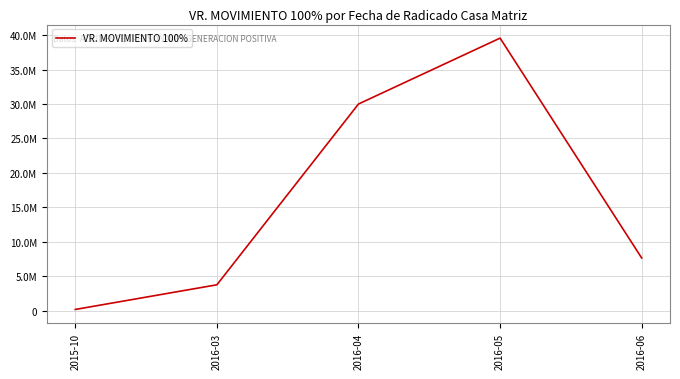

The value at 2015-10 is 174984. True or false?

True